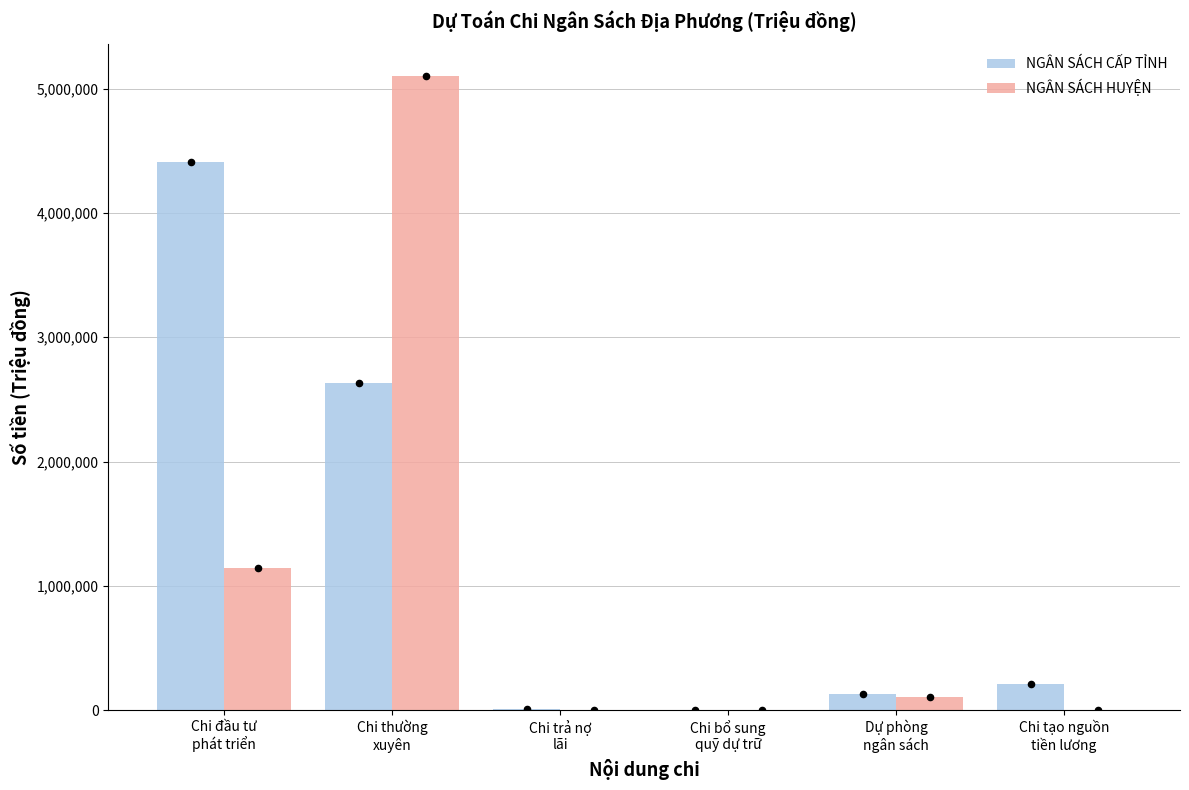

Which series reaches the minimum Y coordinate?

NGÂN SÁCH HUYỆN